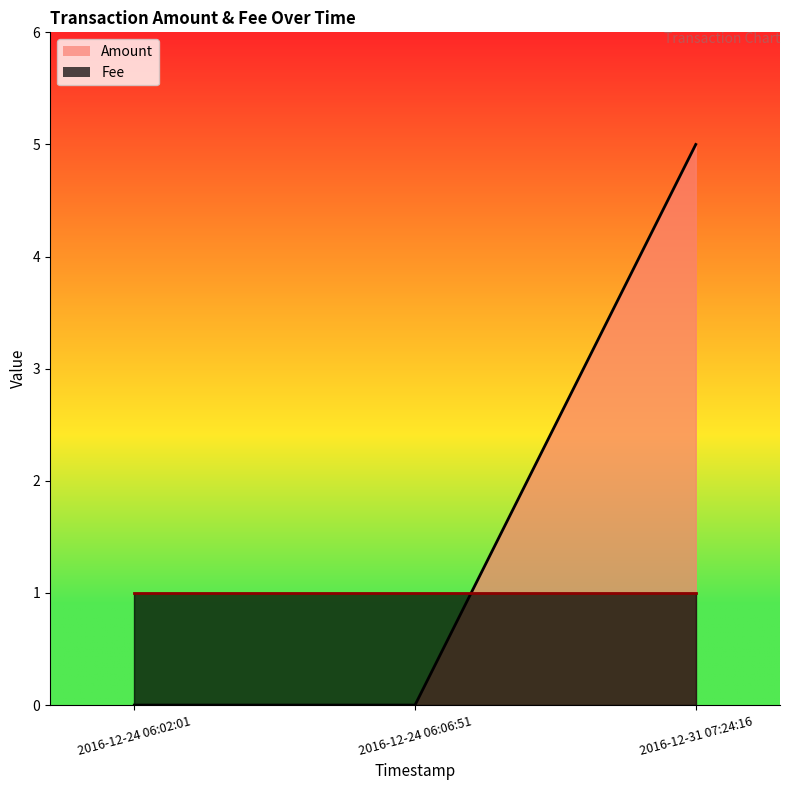

At which label is the value closest to 2?

2016-12-24 06:02:01